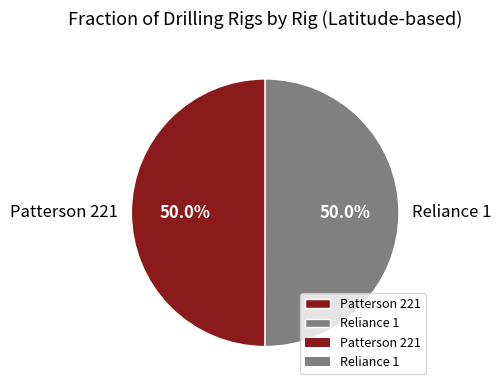

Count the number of slices in the pie.

2